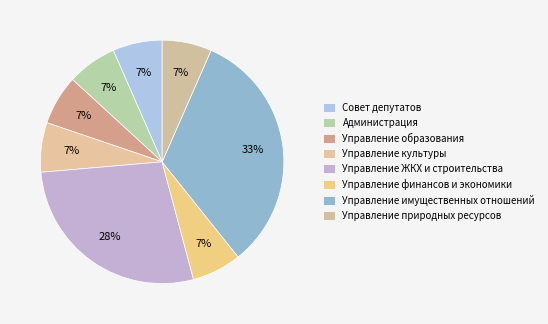

How many segments does this pie chart have?

8